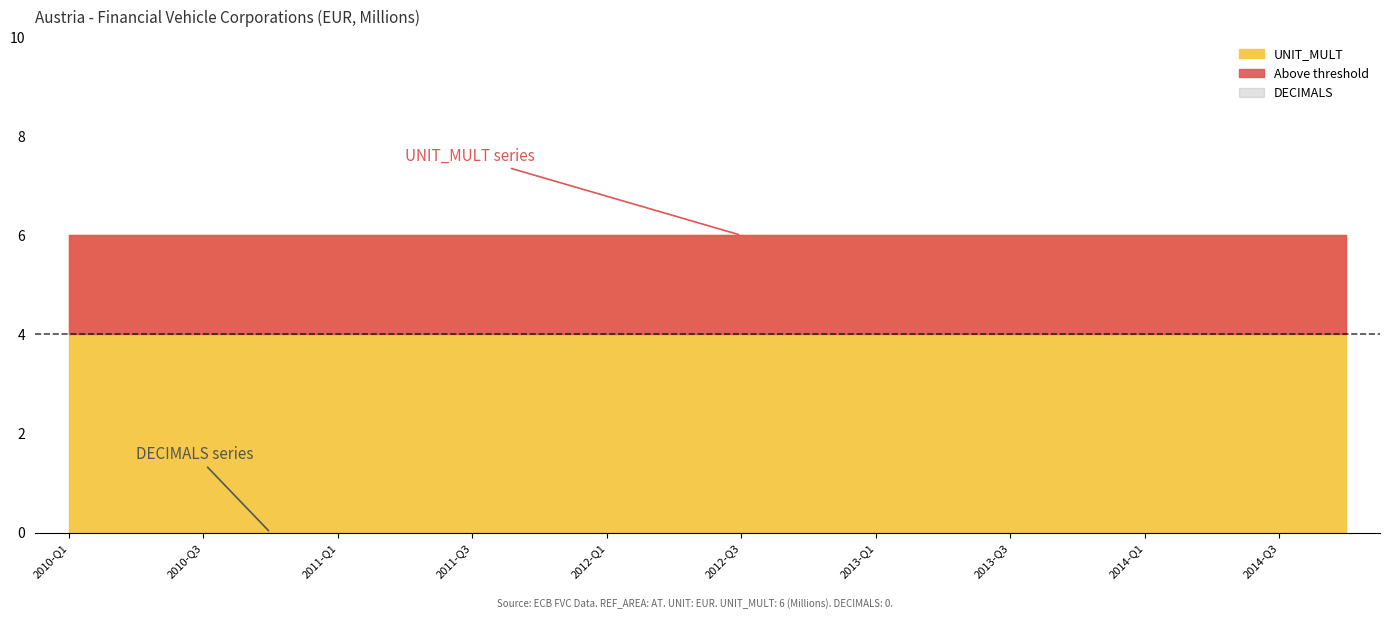

Which category has the lowest value in the DECIMALS series?

2010-Q1